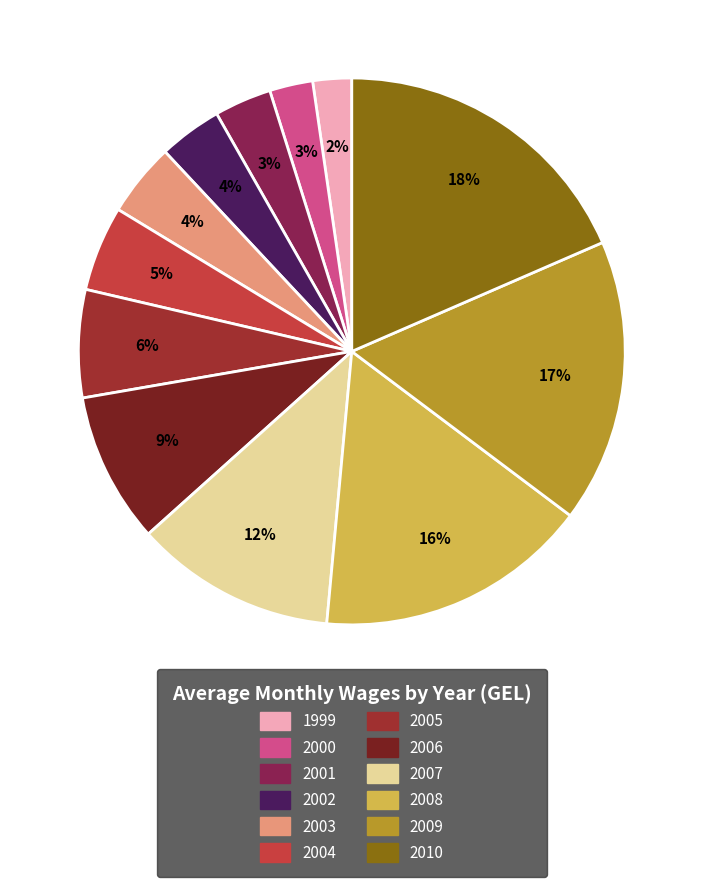

To the nearest percent, what is the difference between the largest and smallest slice percentages?

16%